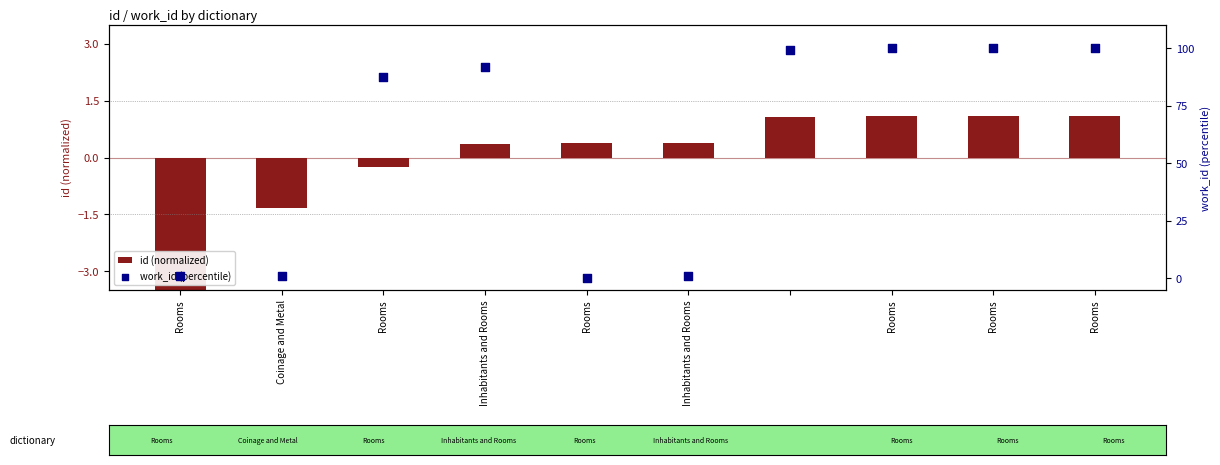

What is the total value across all series at Rooms?

-3.0